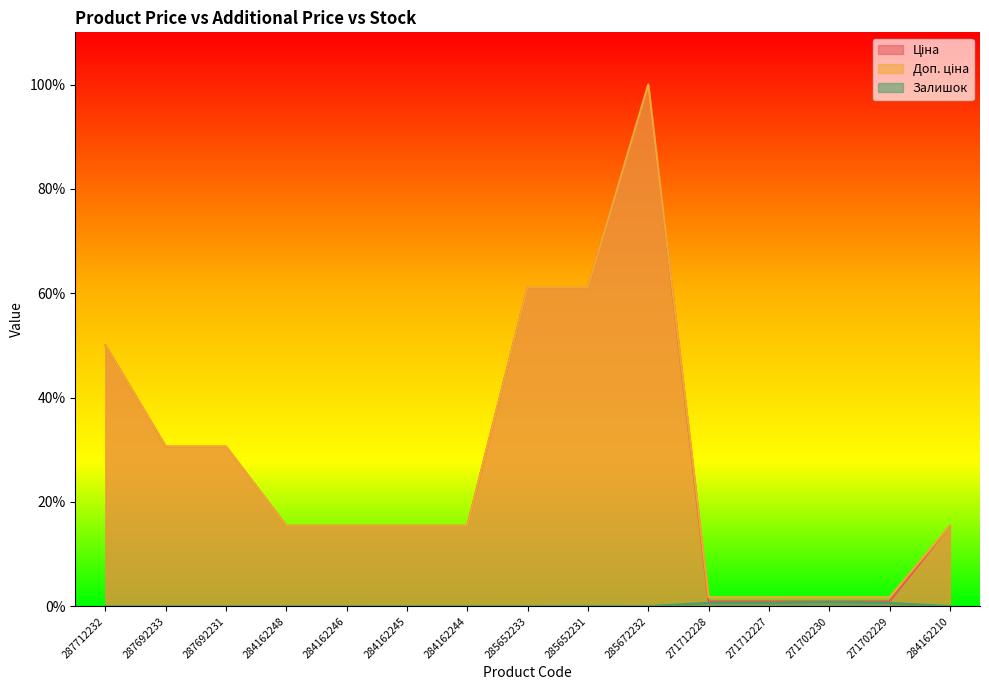

At how many categories does at least one series exceed 0?

15